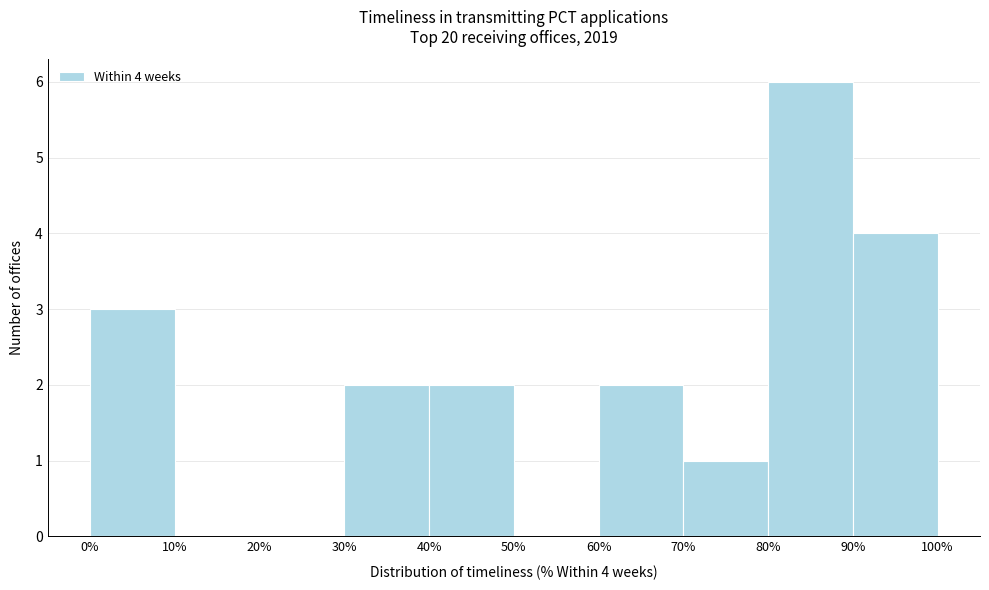

Over which range of the x-axis is the bar tallest?

80% to 90%